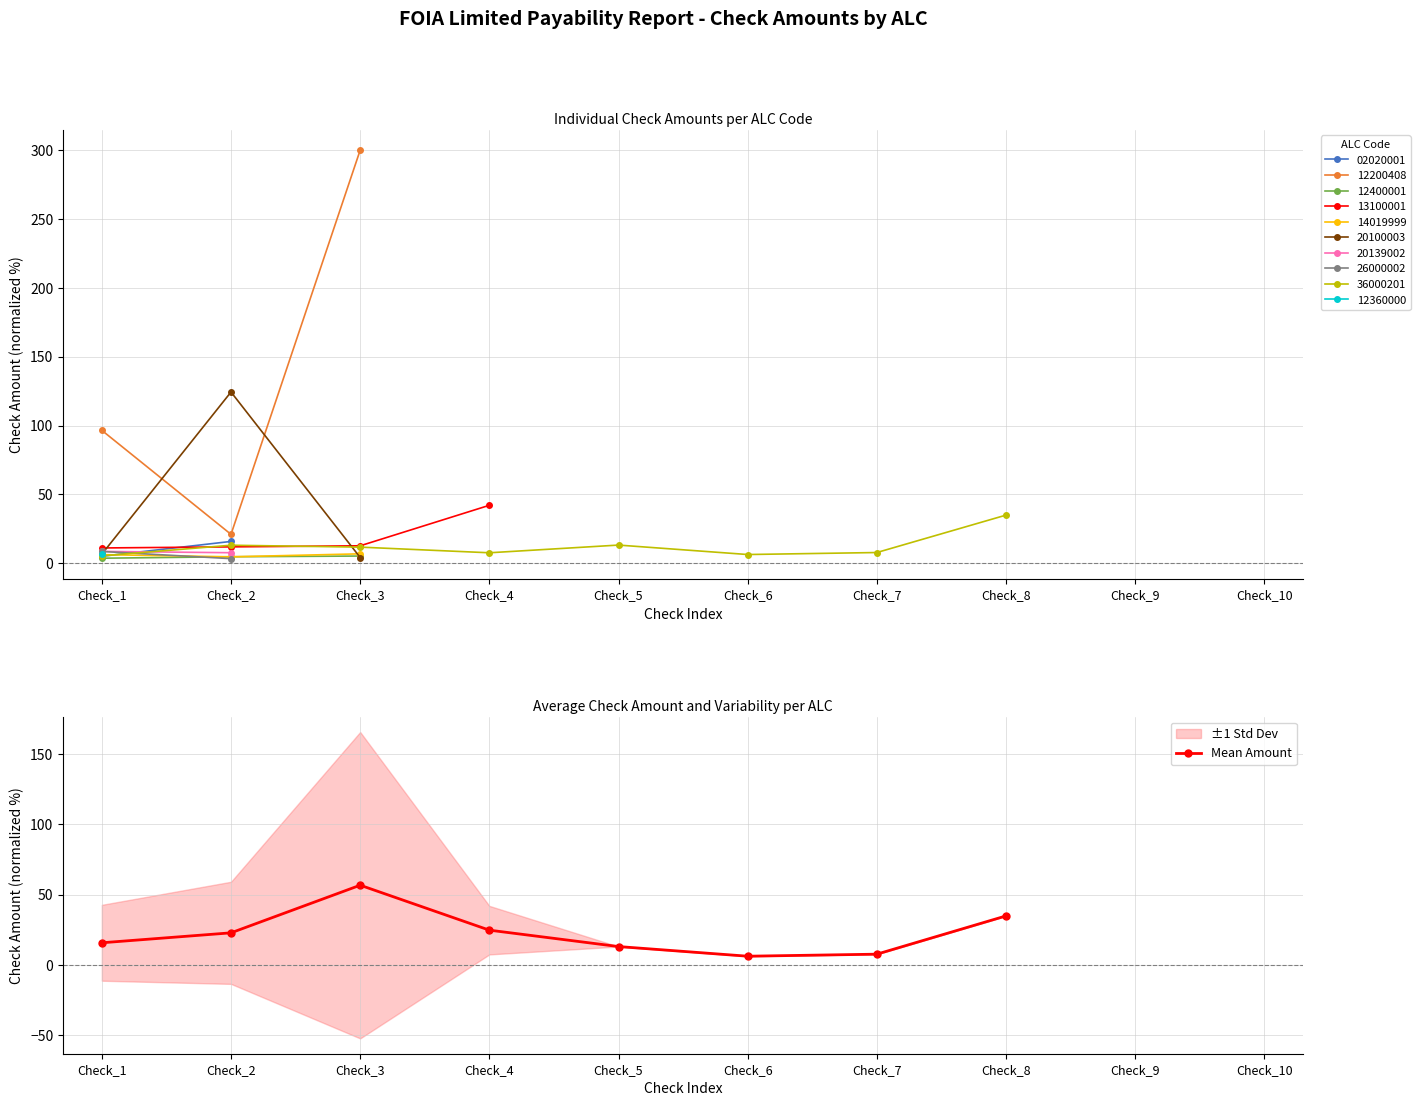

The chart shows a value of 7.7 at Check_7. True or false?

True